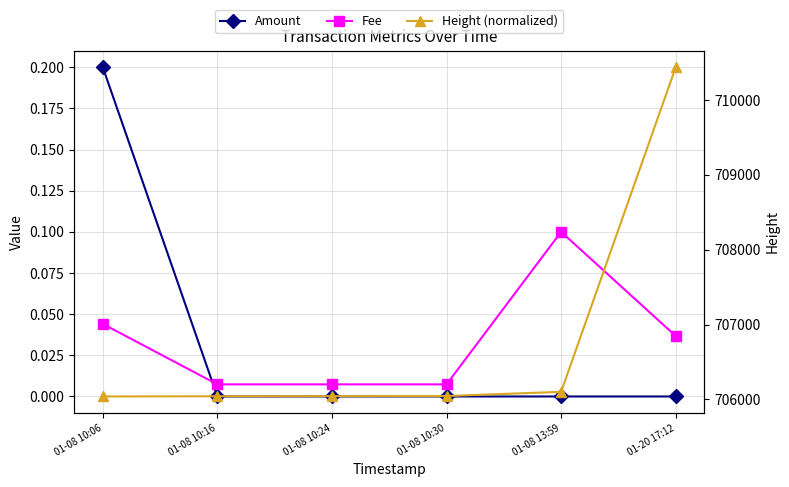

How many lines are shown in the chart?

3